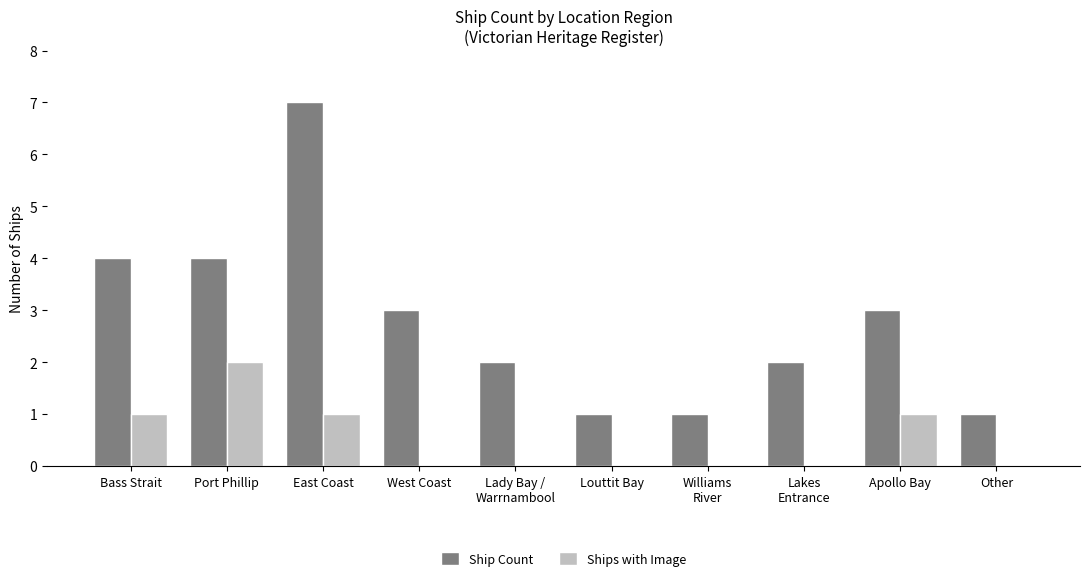

True or false: Ship Count has a value of 1 at Other.

True